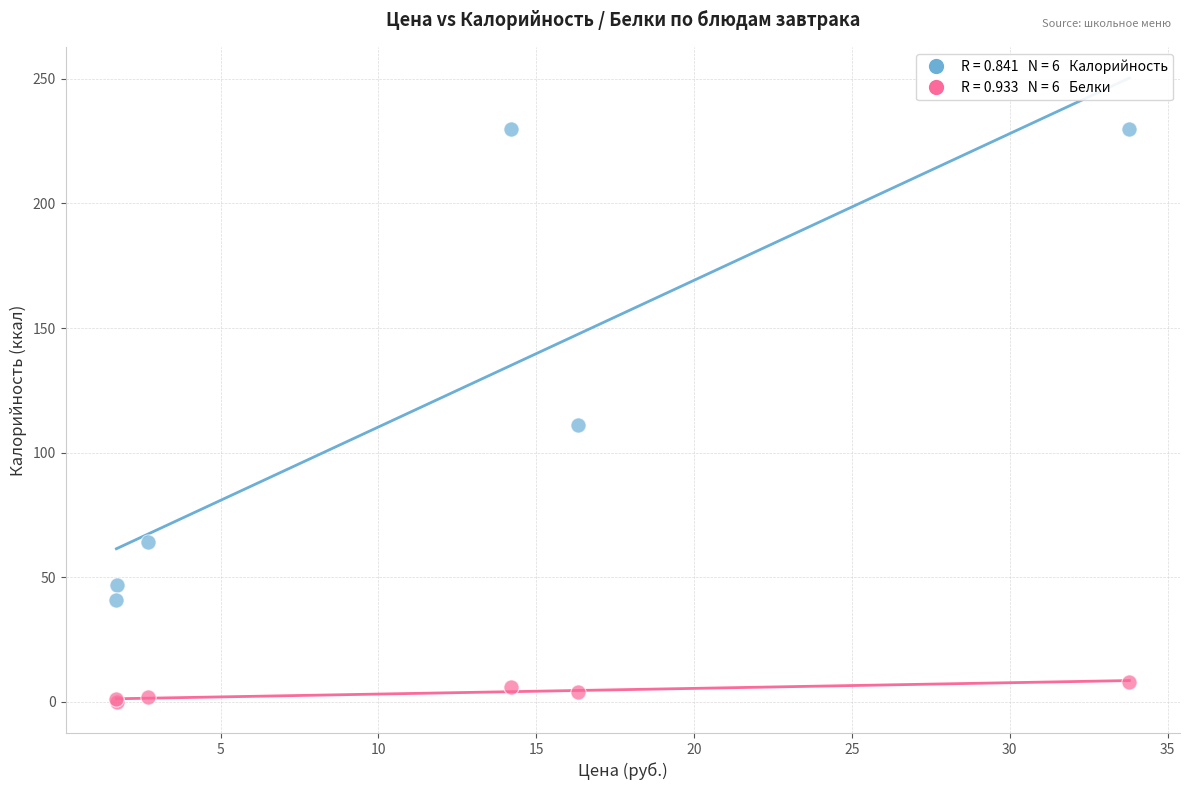

Across all series, what Y value is closest to 115?

111